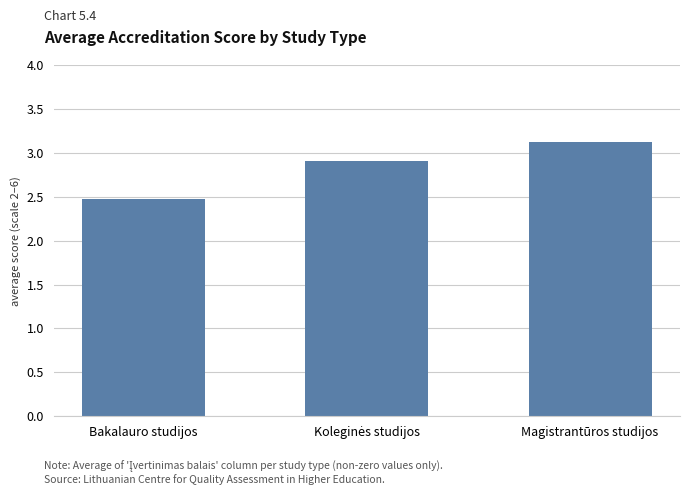

What is the sum of all values?

8.5